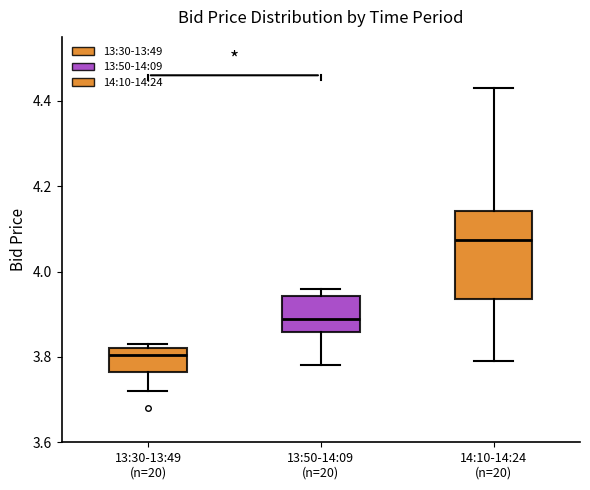

Reading left to right, transcribe this box plot: for each box, give where its median line is, the range the box spans, and where its two whiskers end, as read against the y-axis. The values are not printed on the chart, so give them approximately, as read against the axis.

13:30-13:49 (n=20): median 3.80, box 3.76 to 3.82, whiskers 3.72 to 3.84
13:50-14:09 (n=20): median 3.90, box 3.86 to 3.94, whiskers 3.78 to 3.96
14:10-14:24 (n=20): median 4.08, box 3.94 to 4.14, whiskers 3.80 to 4.44